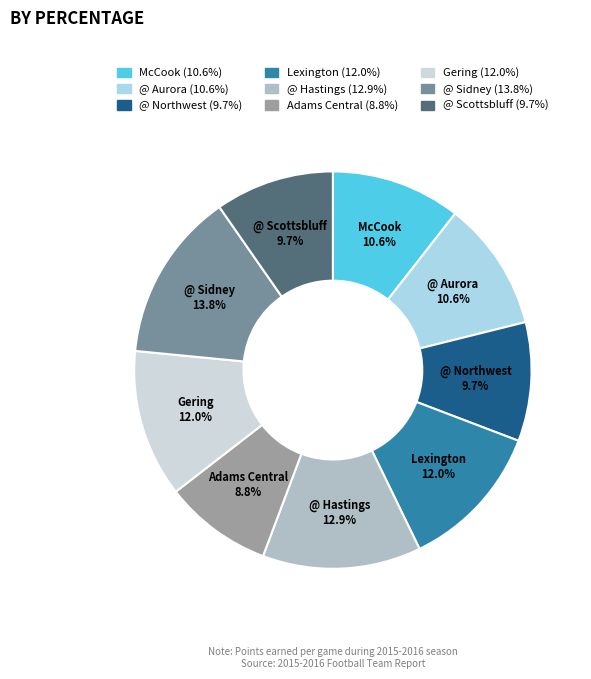

Which has a higher value, @ Scottsbluff or @ Sidney?

@ Sidney